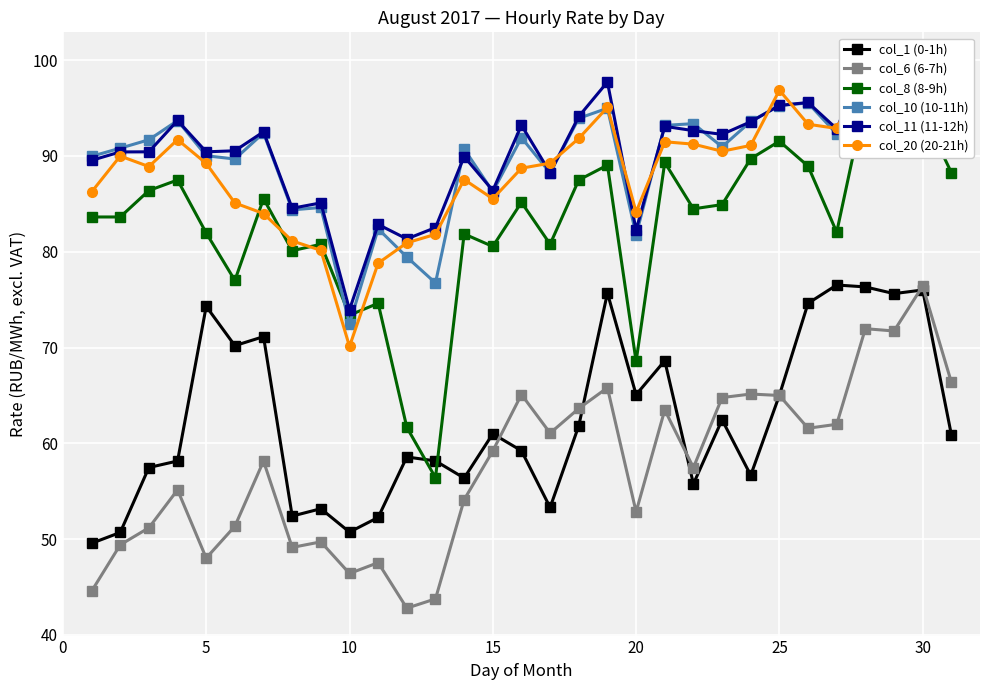

What is the minimum value for col_6 (6-7h)?

42.8